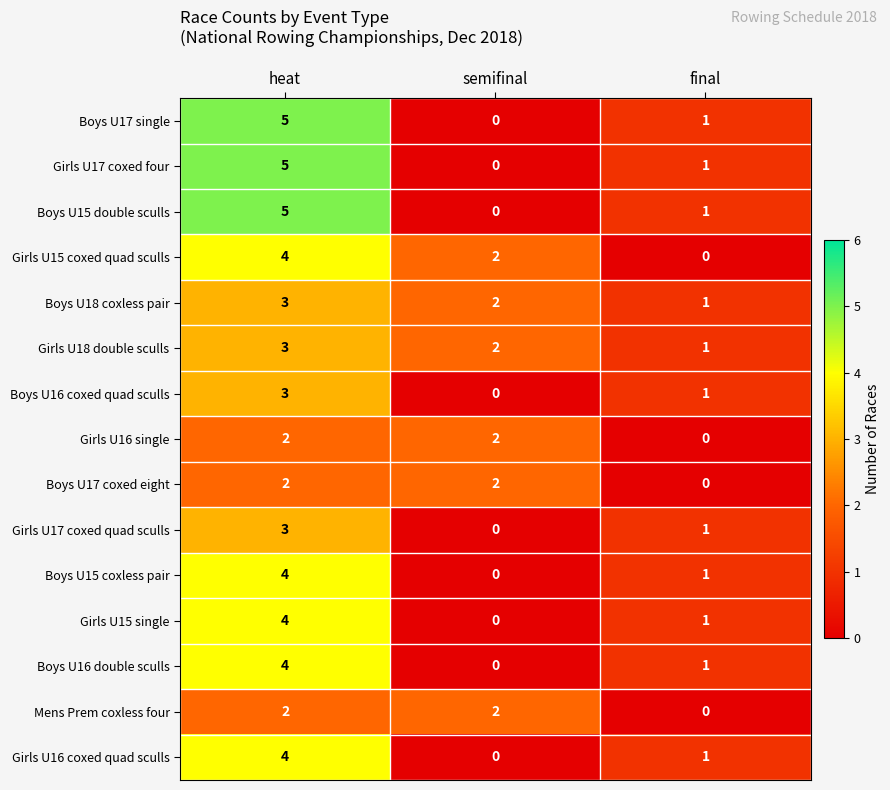

The value of Girls U15 coxed quad sculls at final is 0. True or false?

True